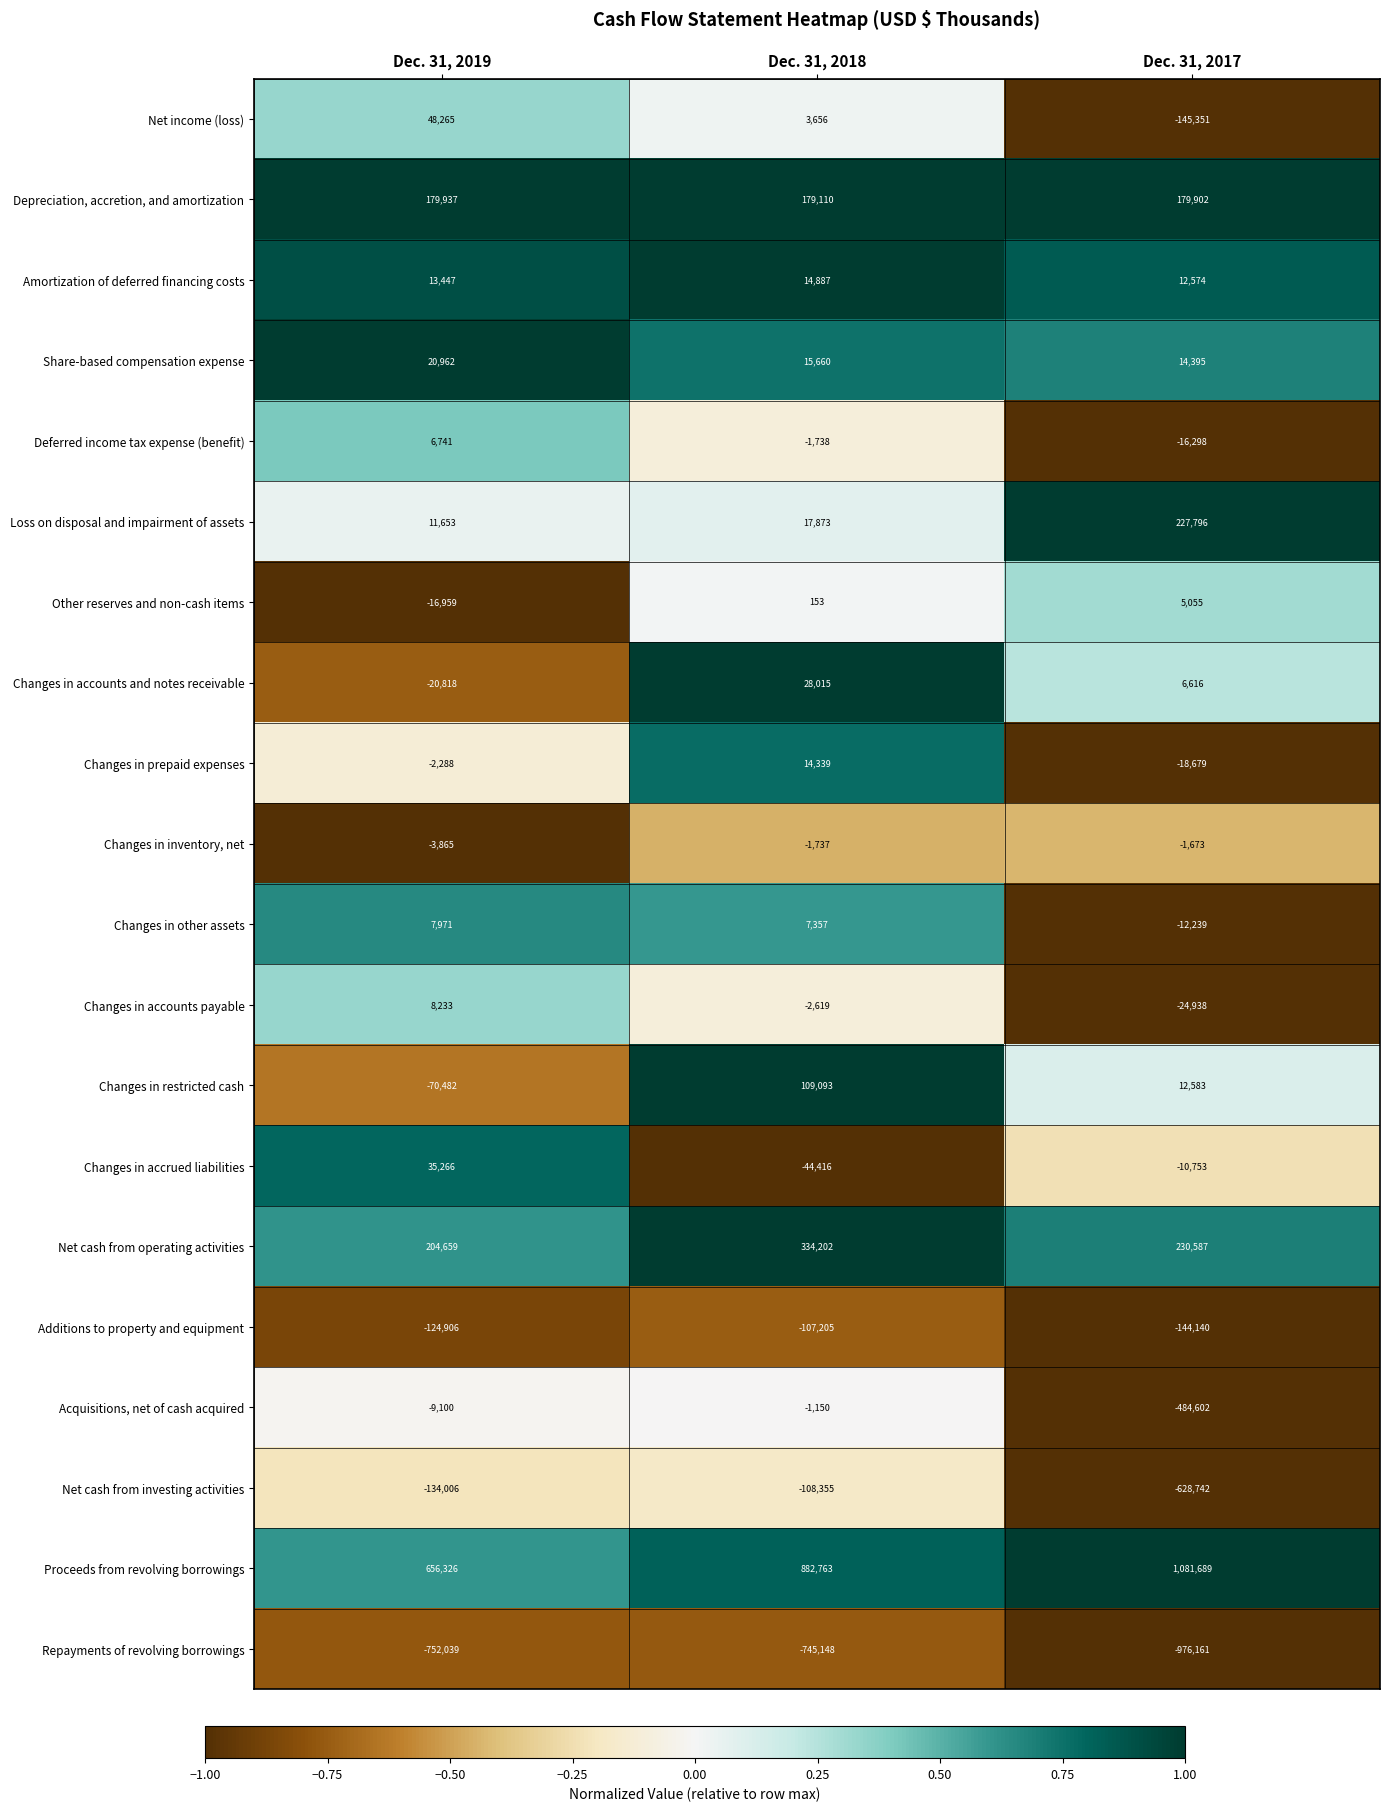

What is the sum of the Other reserves and non-cash items values at Dec. 31, 2019 and Dec. 31, 2018?

-16806